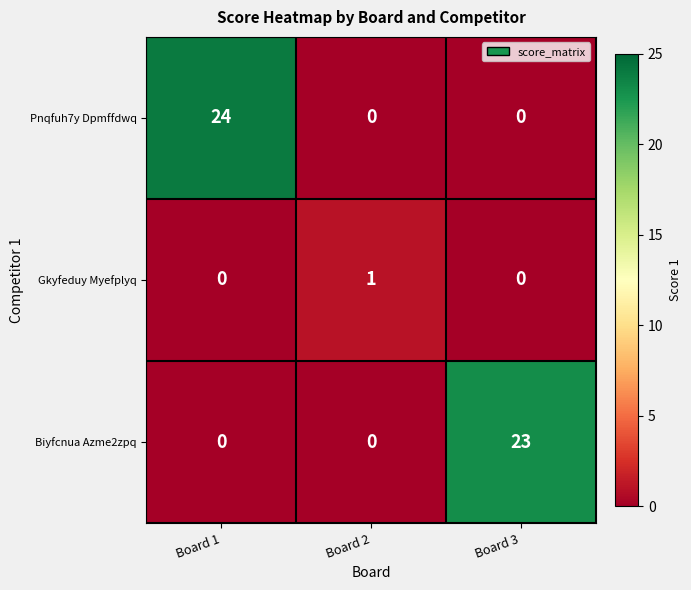

How many Pnqfuh7y Dpmffdwq values are between 0 and 24?

3